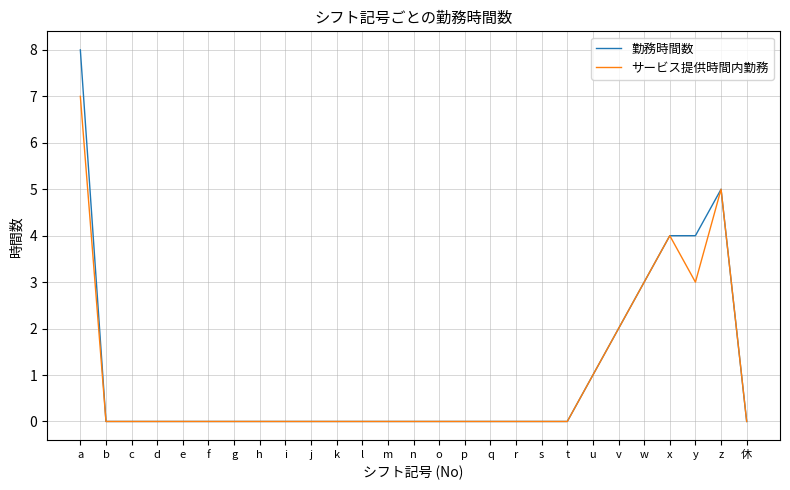

What is the difference between the maximum and second lowest values in the 勤務時間数 series?

8